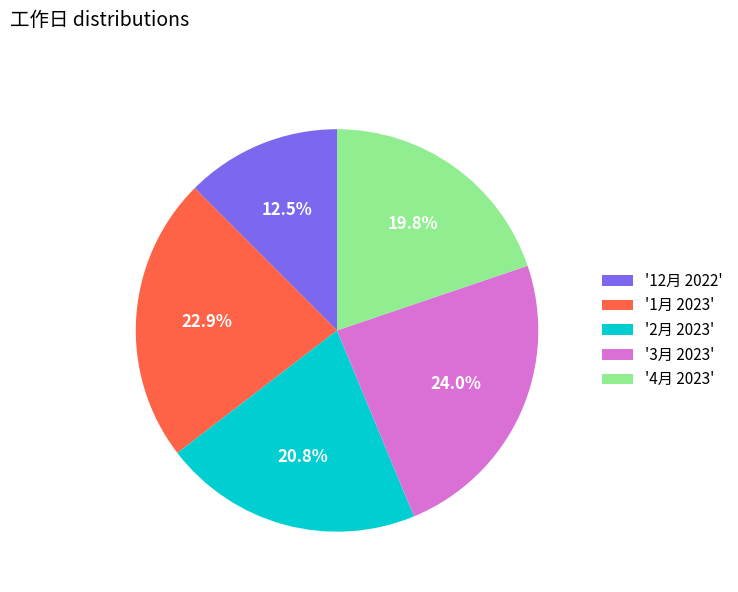

Which category has the smallest portion of the pie?

'12月 2022'